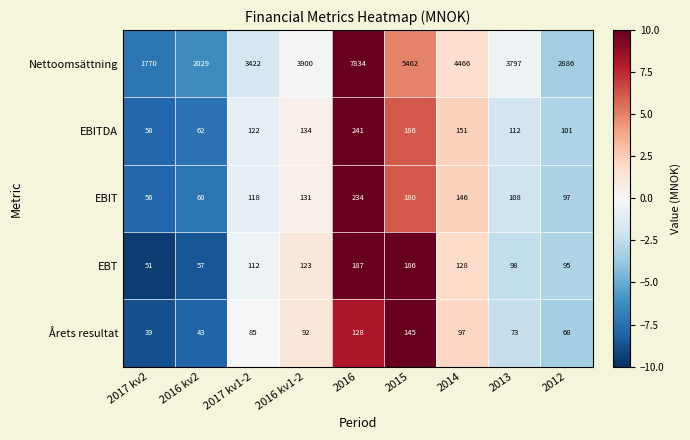

The EBT series shows 186 at 2015. True or false?

True